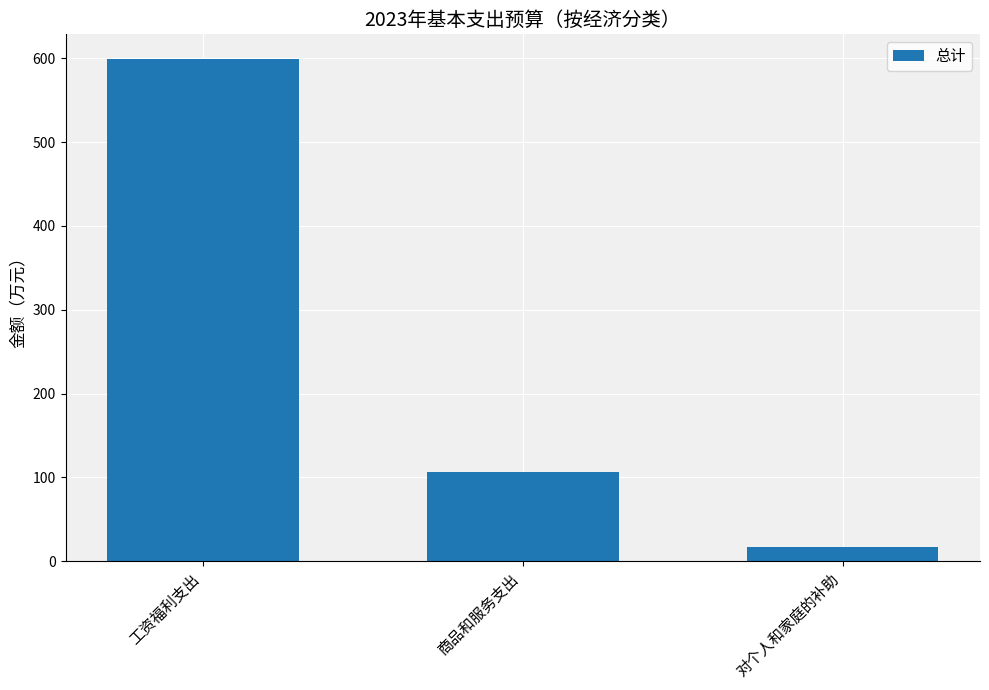

How many values are below 106?

1